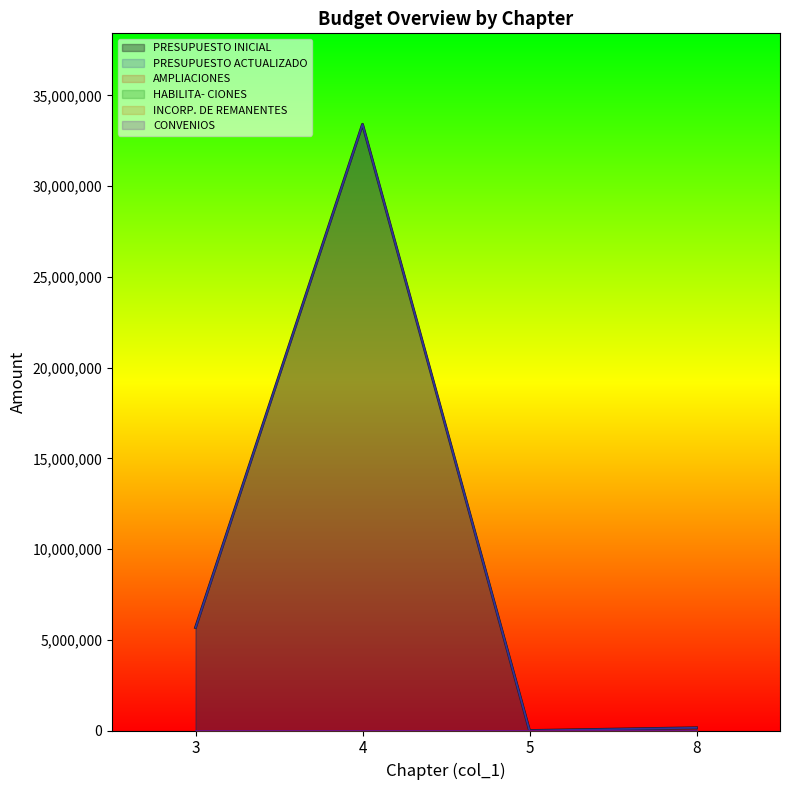

What is the value of the PRESUPUESTO ACTUALIZADO point at the 3rd from the left?

100